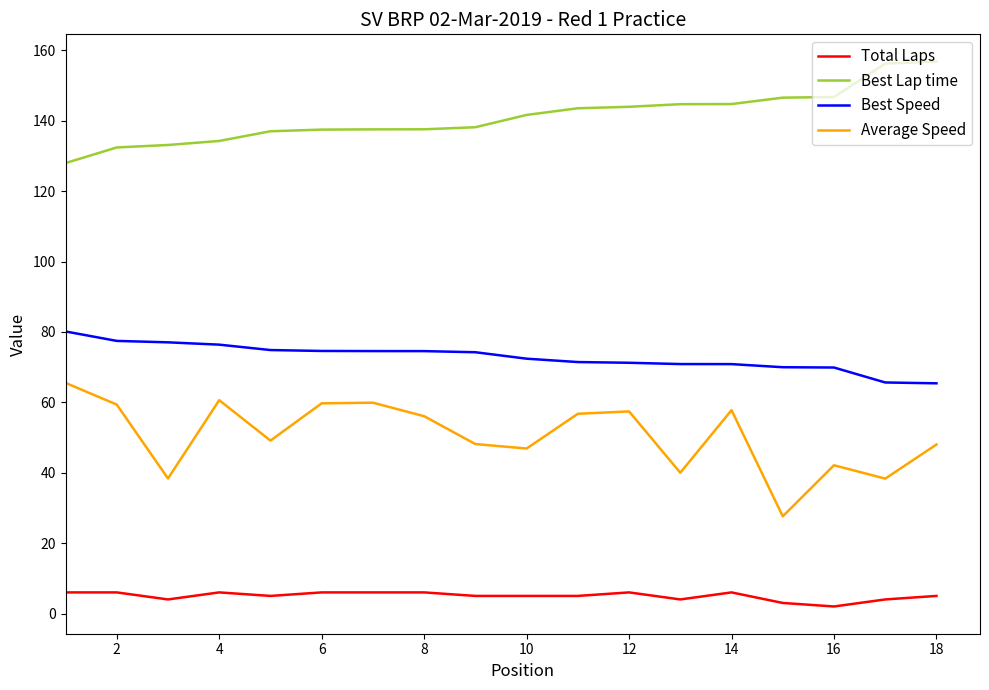

True or false: Best Lap time and Total Laps cross at least once.

False